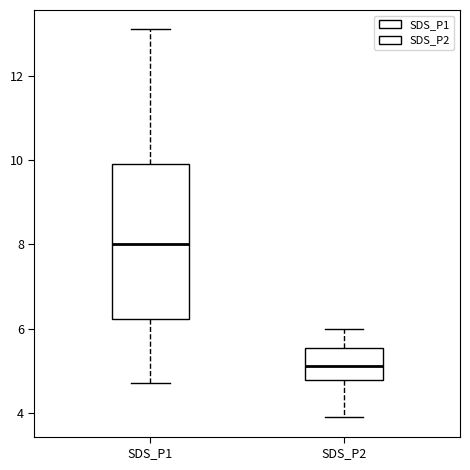

Reading left to right, transcribe this box plot: for each box, give where its median line is, the range the box spans, and where its two whiskers end, as read against the y-axis. The values are not printed on the chart, so give them approximately, as read against the axis.

SDS_P1: median 8.0, box 6.2 to 10.0, whiskers 4.8 to 13.2
SDS_P2: median 5.2, box 4.8 to 5.6, whiskers 4.0 to 6.0